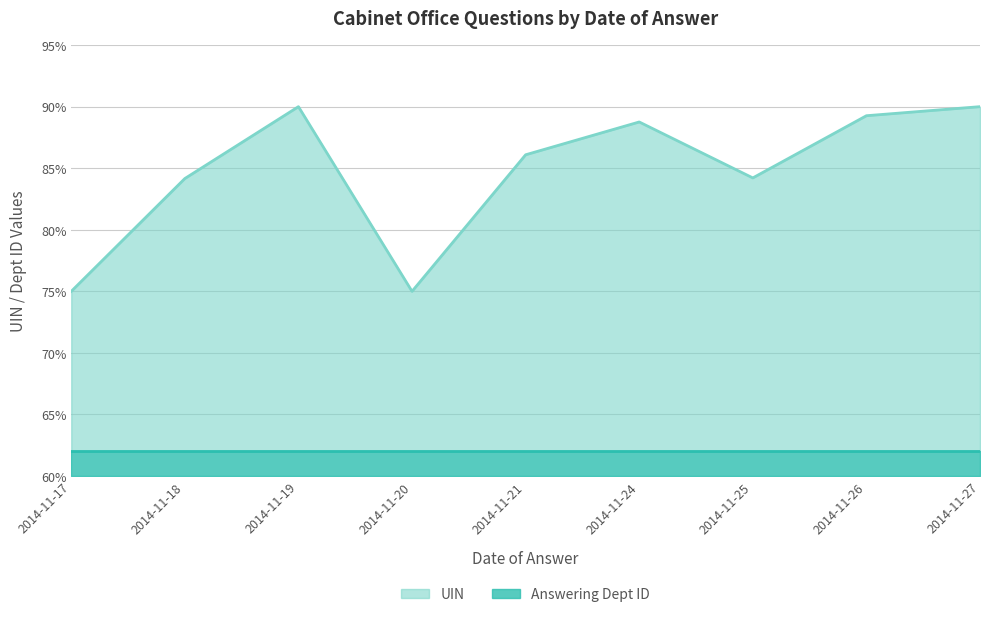

What is the maximum value shown in the chart?

90.0